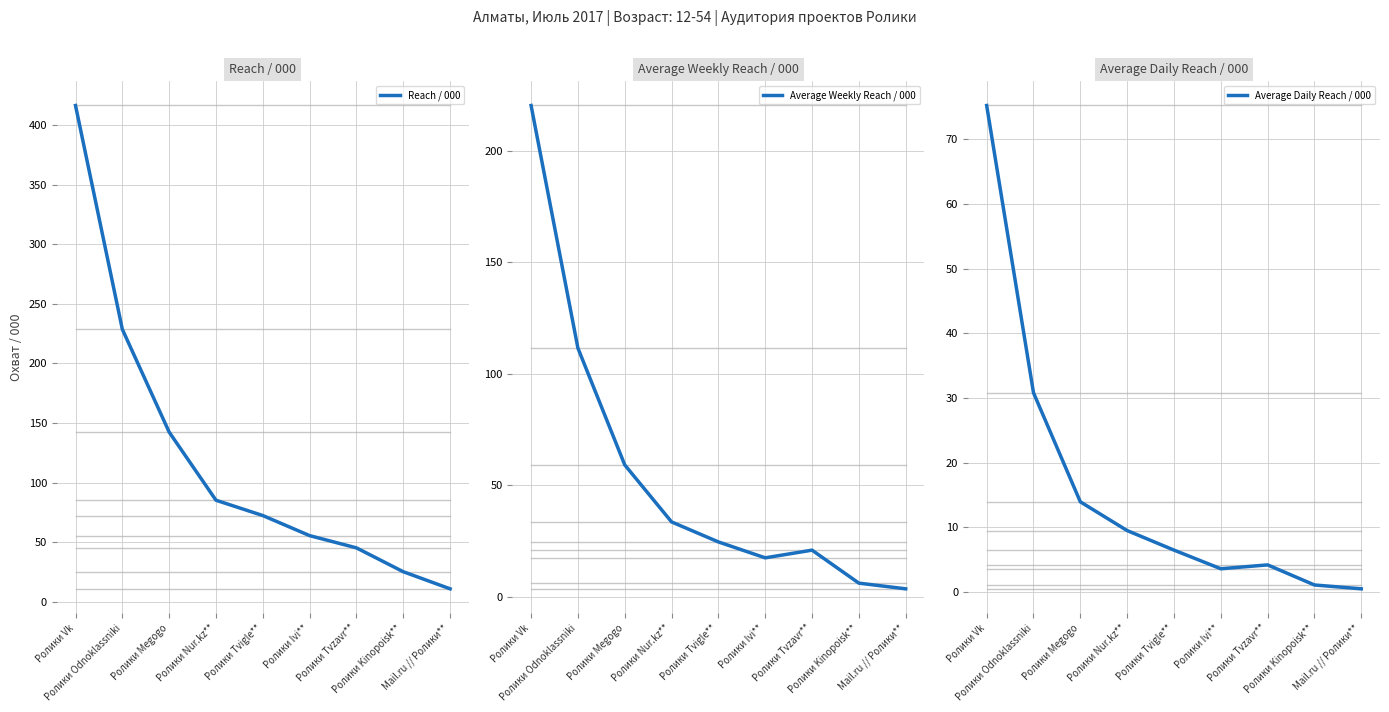

What is the maximum value for Average Weekly Reach / 000?

220.2